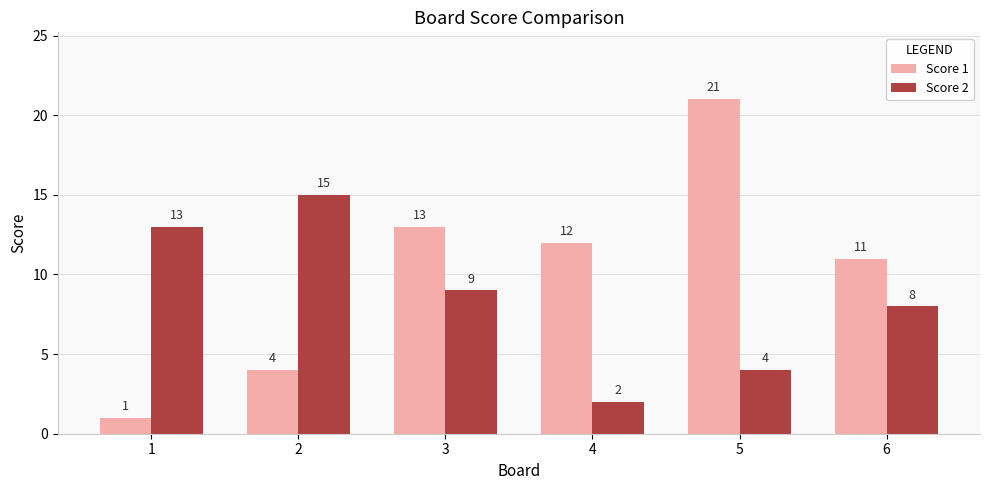

Rank the series by their average value, from highest to lowest.

Score 1, Score 2